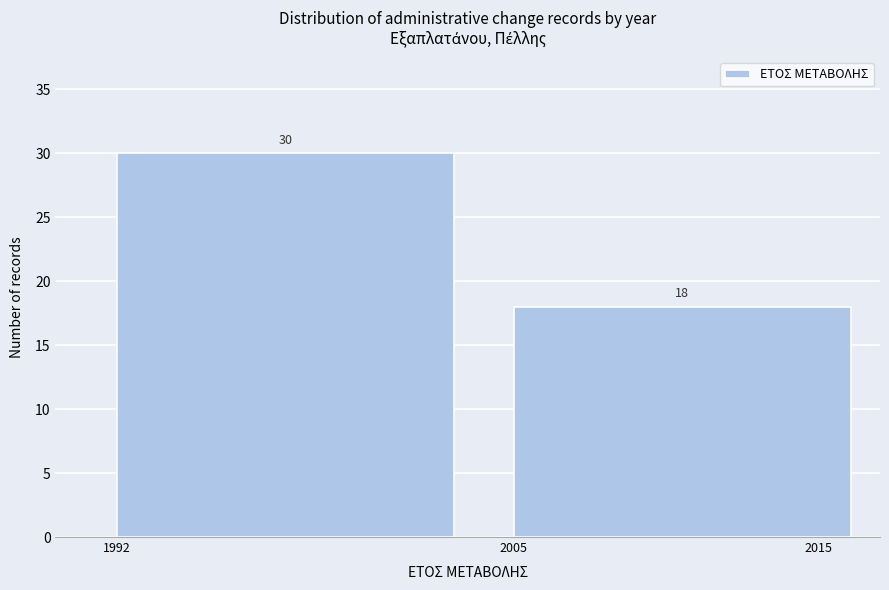

Reading right to left, extract all data points from this chart.

18	30